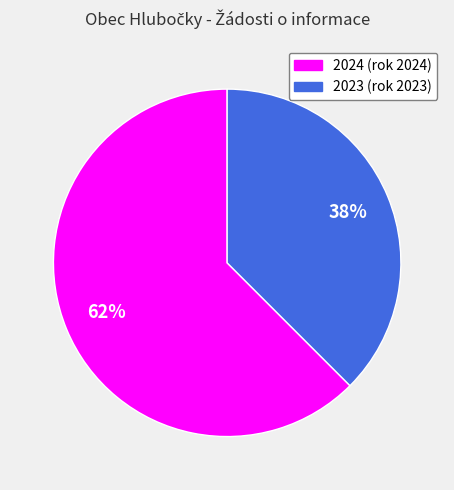

Is there a majority slice in this chart?

Yes